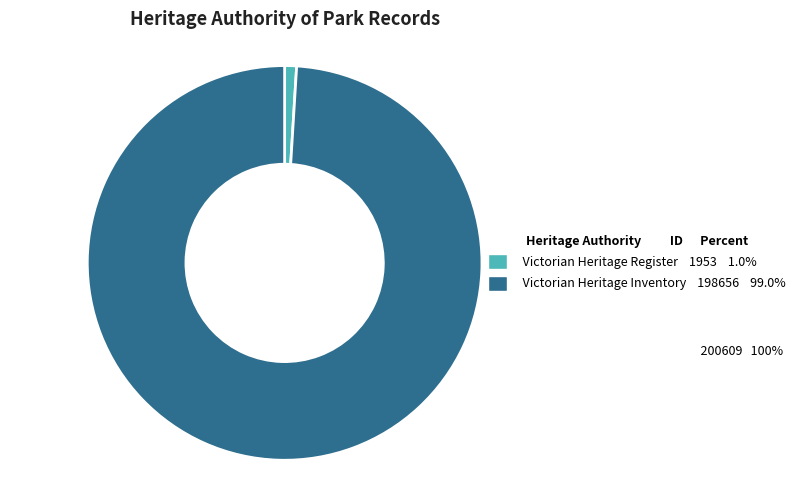

Combined, do Victorian Heritage Inventory and Victorian Heritage Register account for over 50%?

Yes